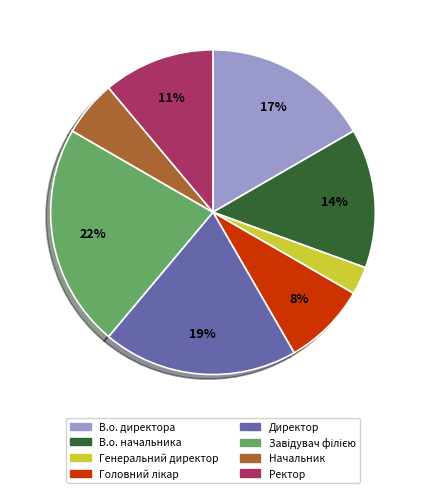

To the nearest percent, what is the average slice percentage?

12%